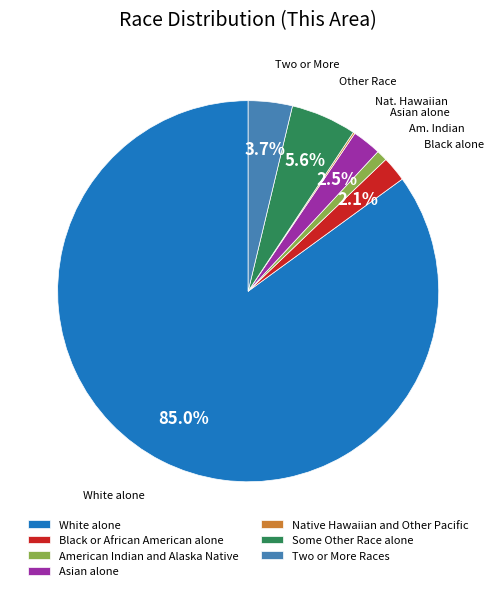

Combined, what portion of the pie is Asian alone and Two or More Races?

6.2%